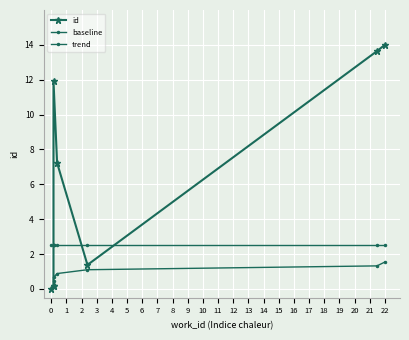

True or false: baseline has more than 1 points higher than both neighbors.

False